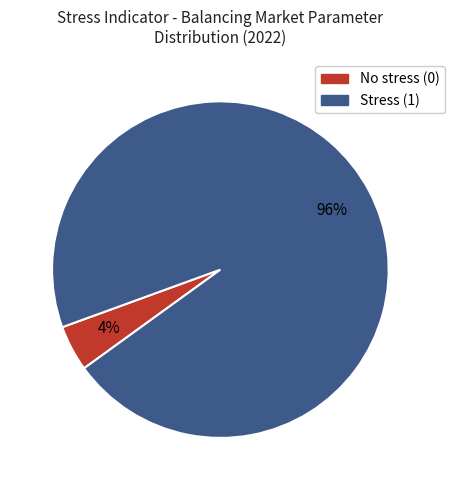

Count the number of slices in the pie.

2